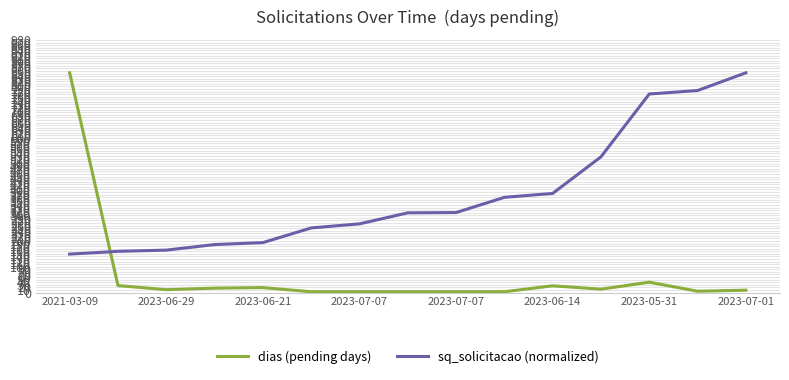

What is the difference between the maximum and minimum values in the sq_solicitacao (normalized) series?

703.9